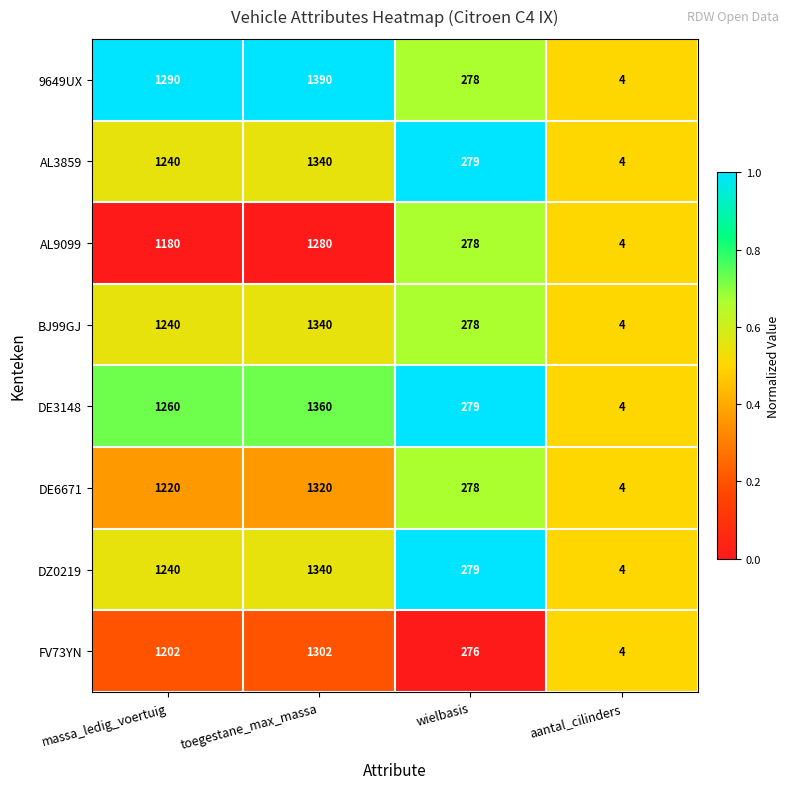

What is the difference between the highest and lowest values at toegestane_max_massa?

110